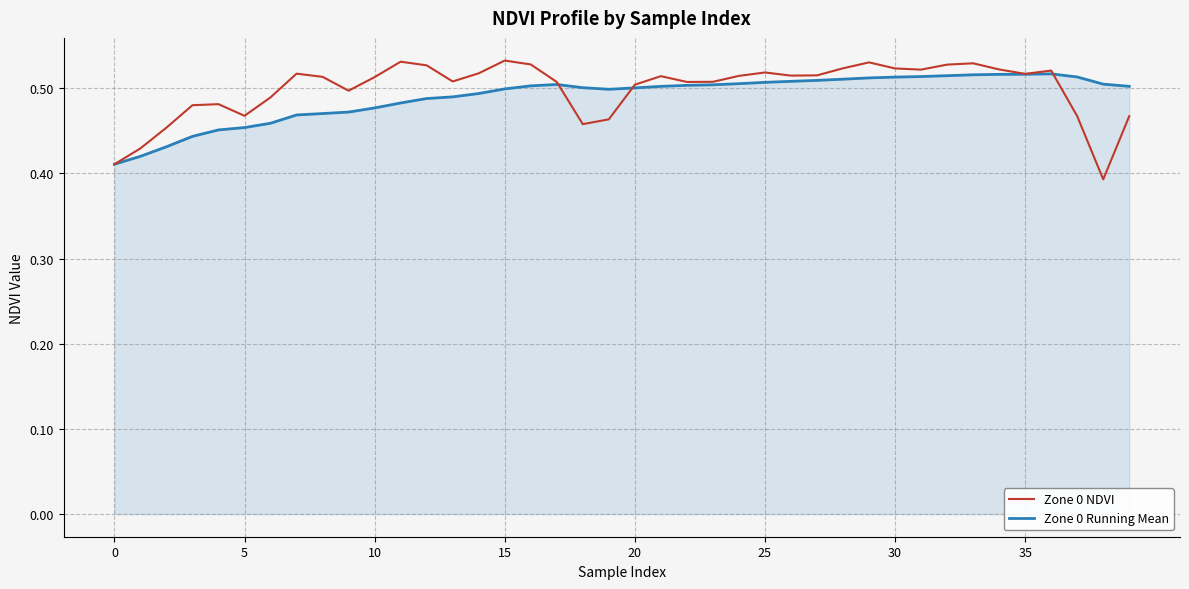

Which series ends up on top after the final intersection of Zone 0 NDVI and Zone 0 Running Mean?

Zone 0 Running Mean